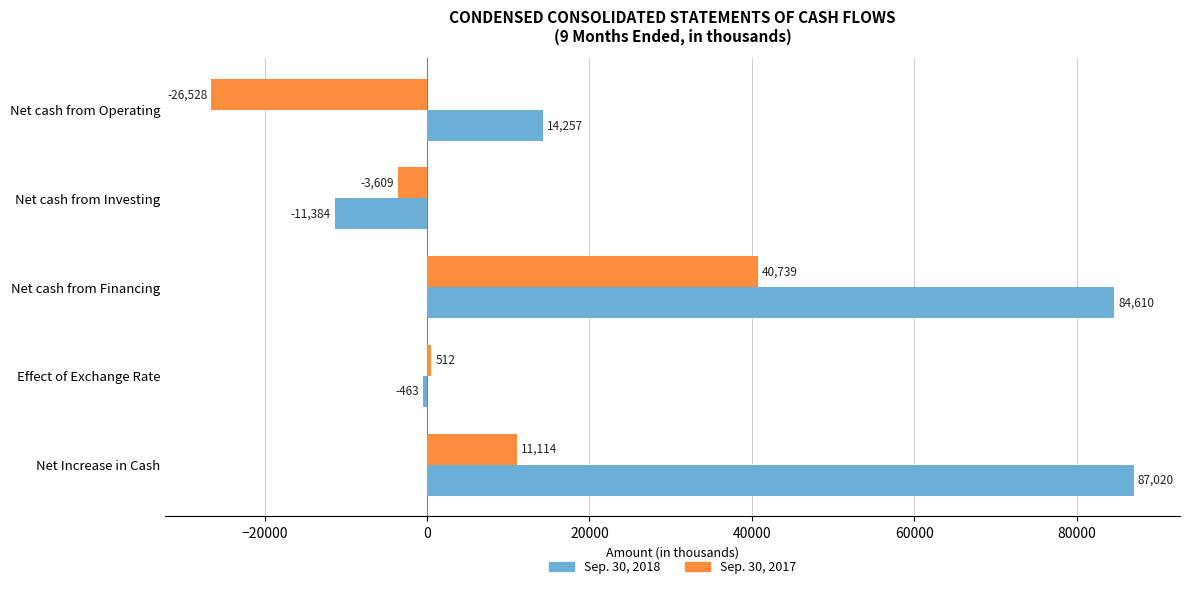

The Sep. 30, 2017 series shows 18753 at Net Increase in Cash. True or false?

False